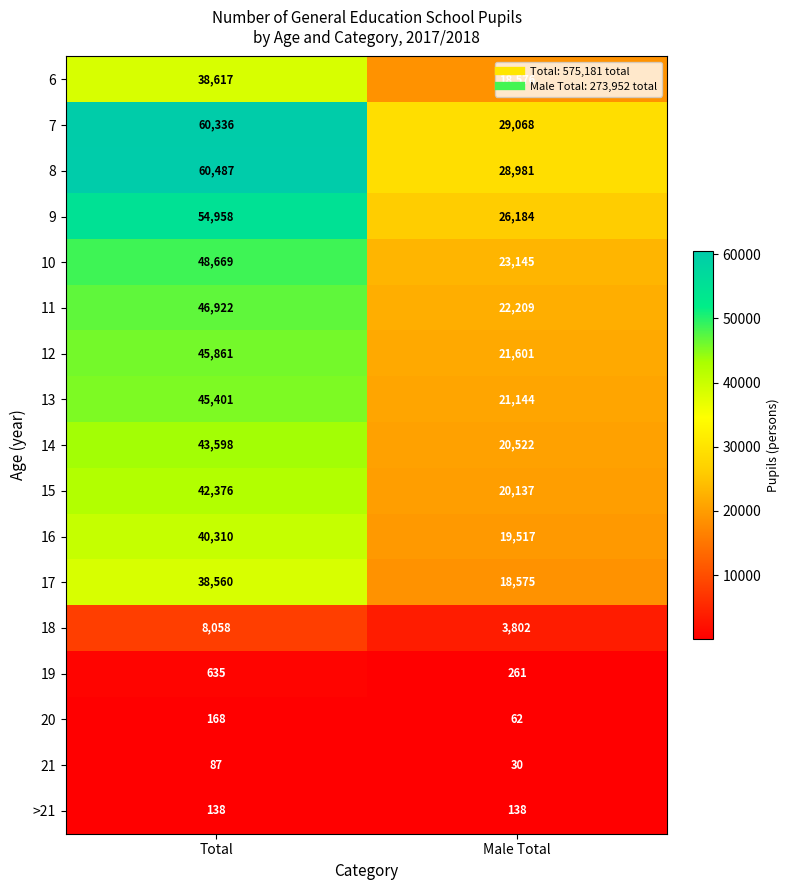

Between Total and Male Total, which series saw the biggest shift?

8